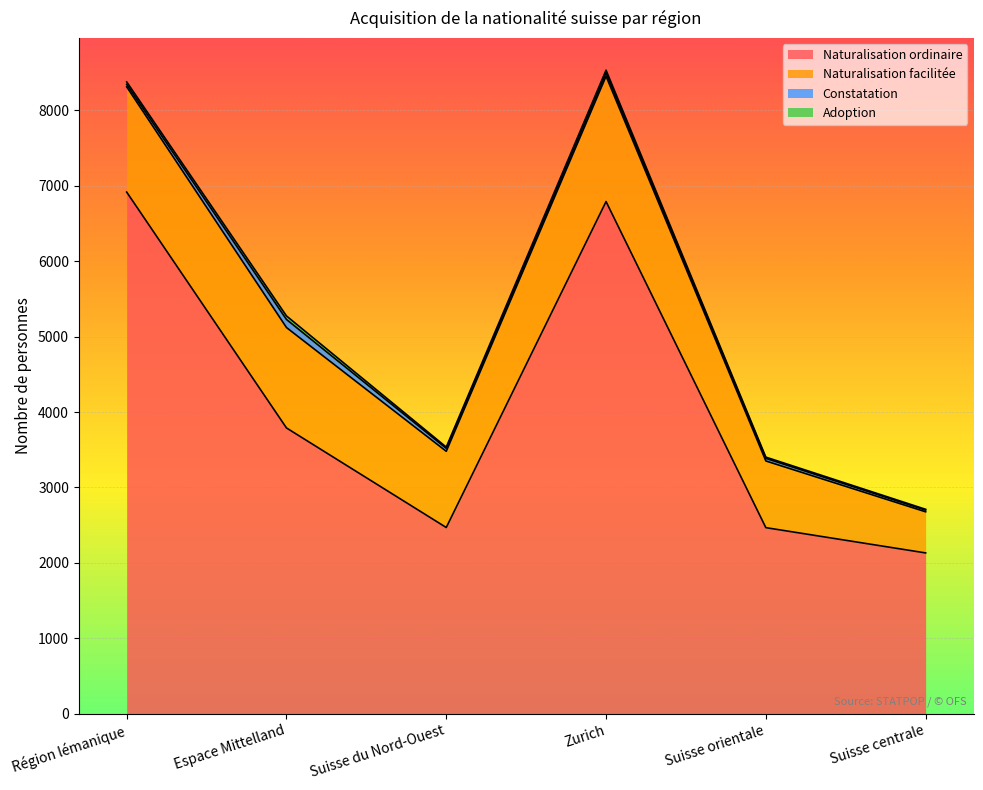

What is the label of the 4th point from the right?

Suisse du Nord-Ouest